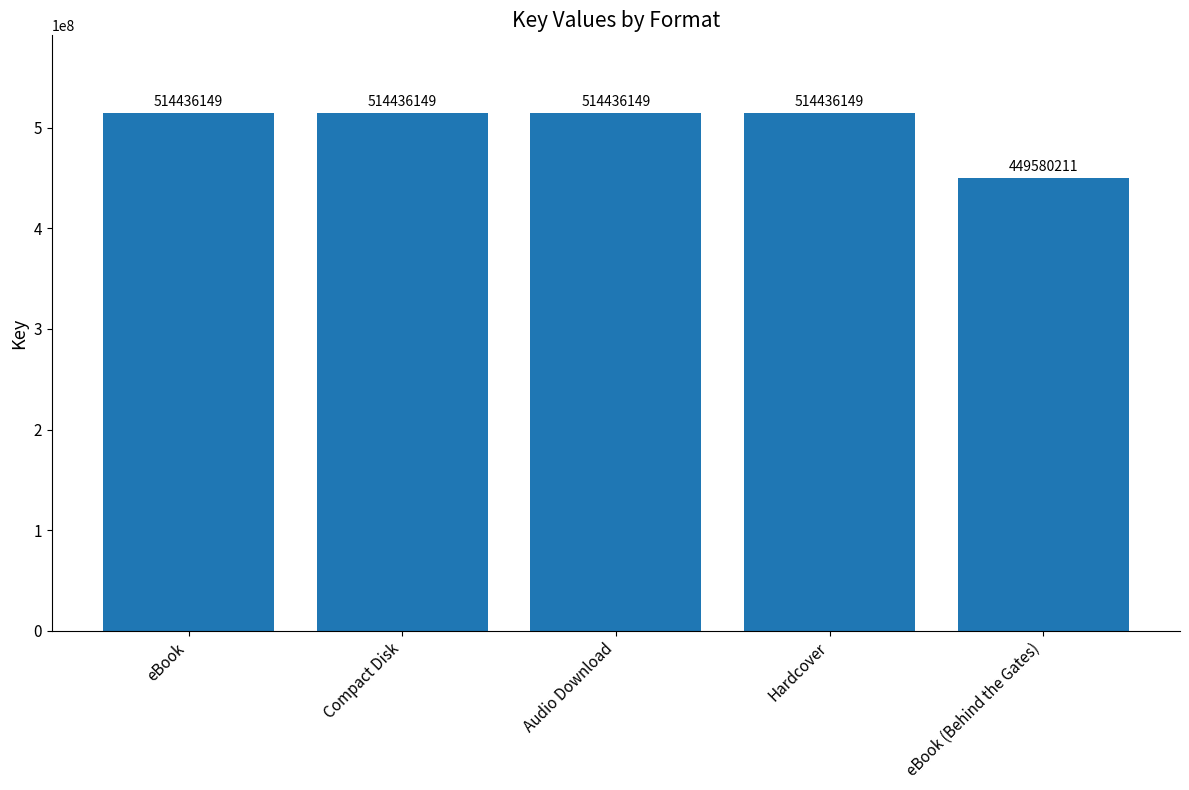

What position from the right is Hardcover?

2